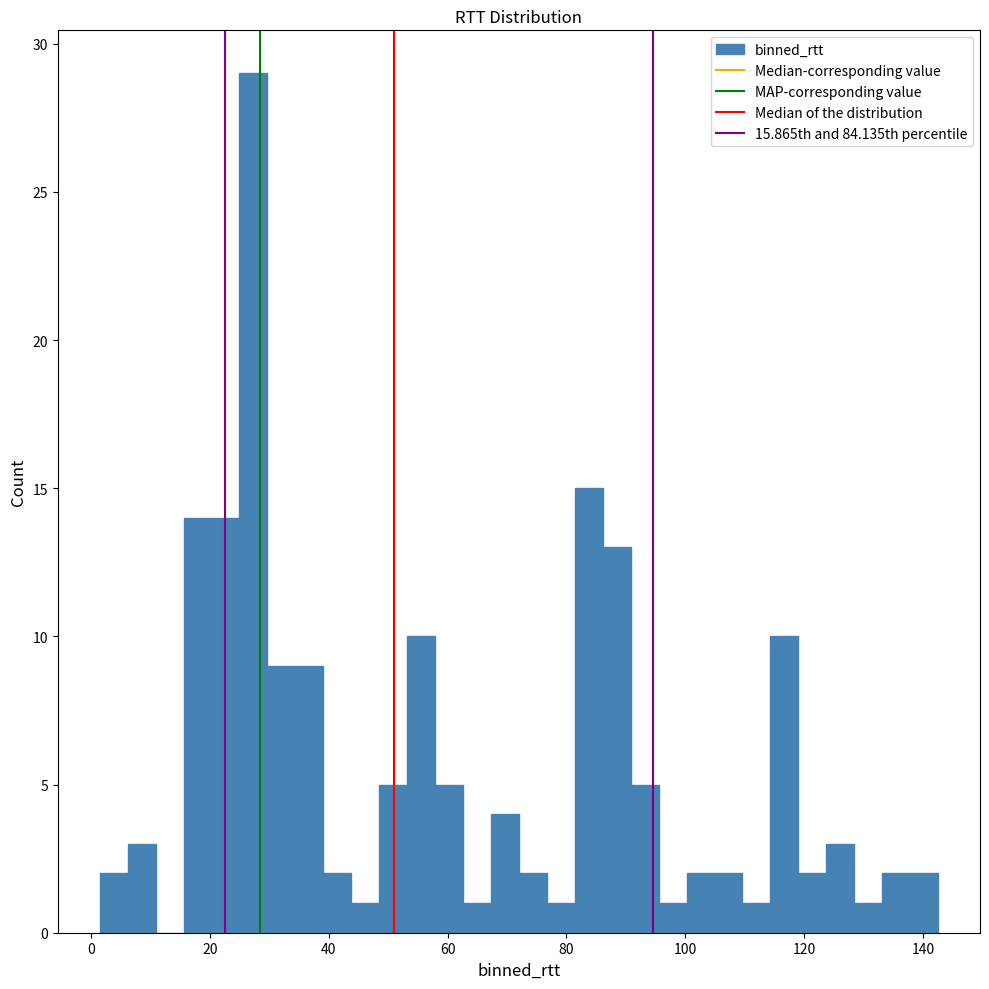

Around what value on the x-axis is the tallest bar? Give the approximate position of its centre, as read against the axis.

28